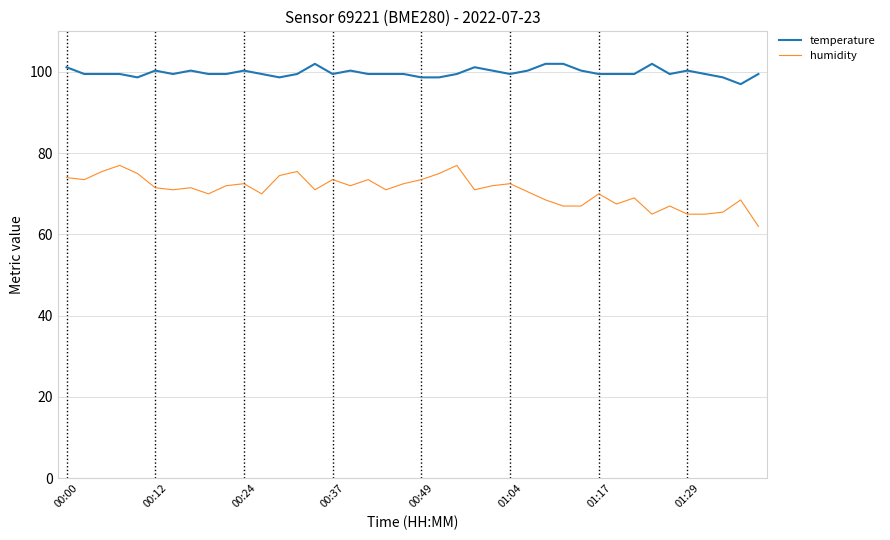

Does the chart display data point markers on the line(s)?

No